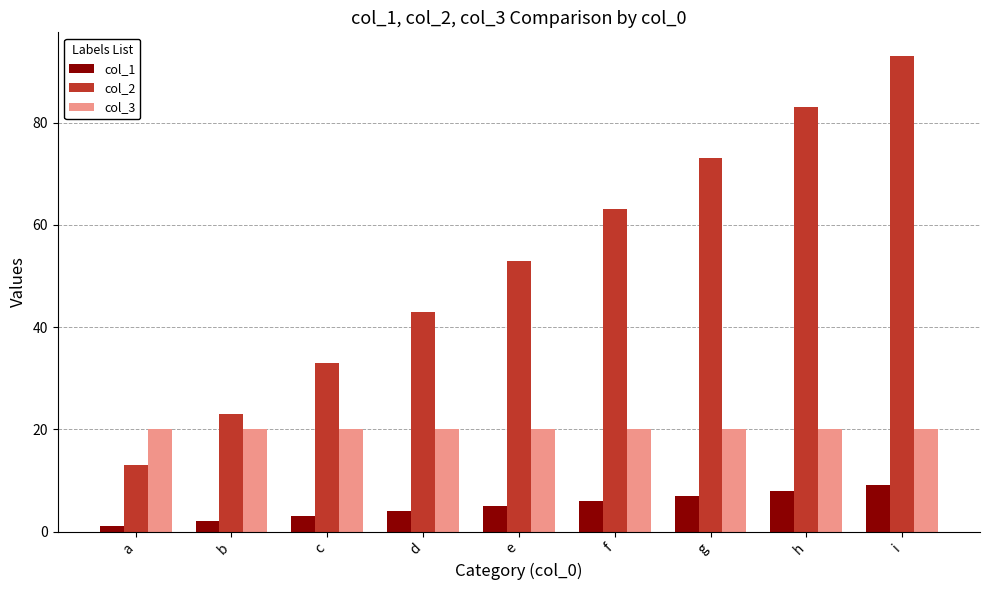

Which series has the largest range (max minus min)?

col_2